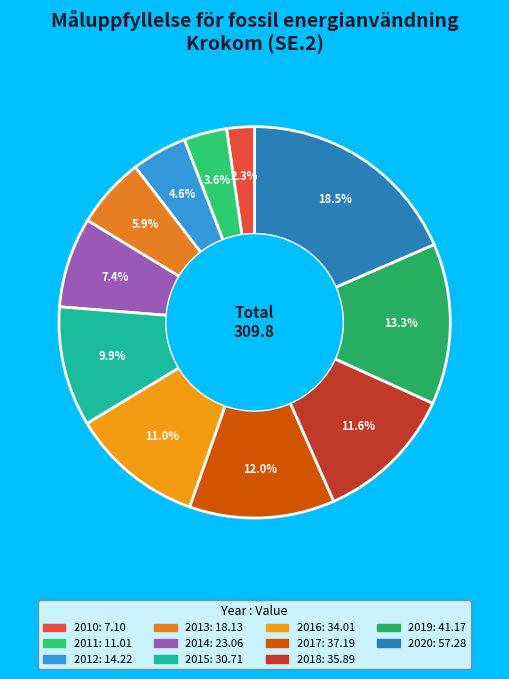

Does 2010 represent more than half of the total?

No